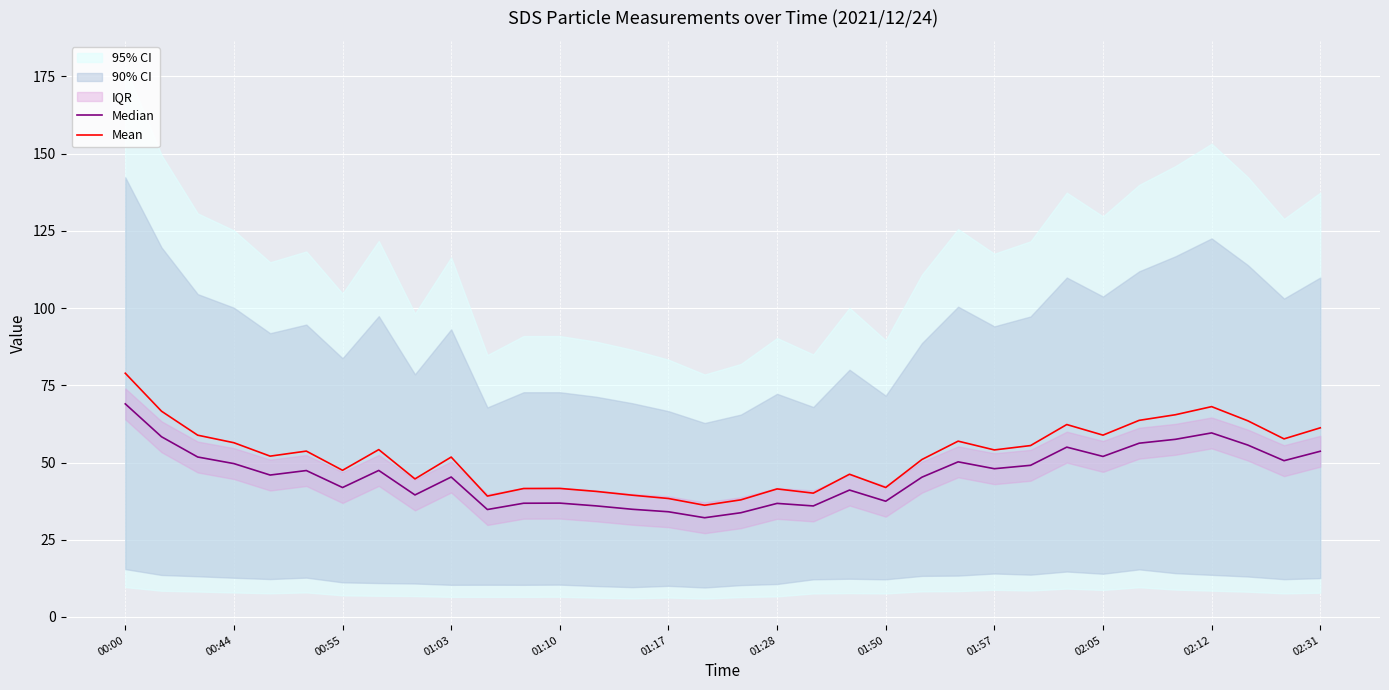

How many data points does each series have?

34